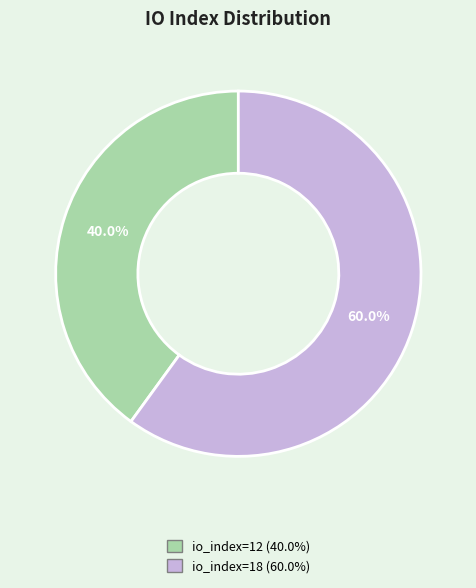

Is the sum of io_index=18 and io_index=12 greater than half?

Yes